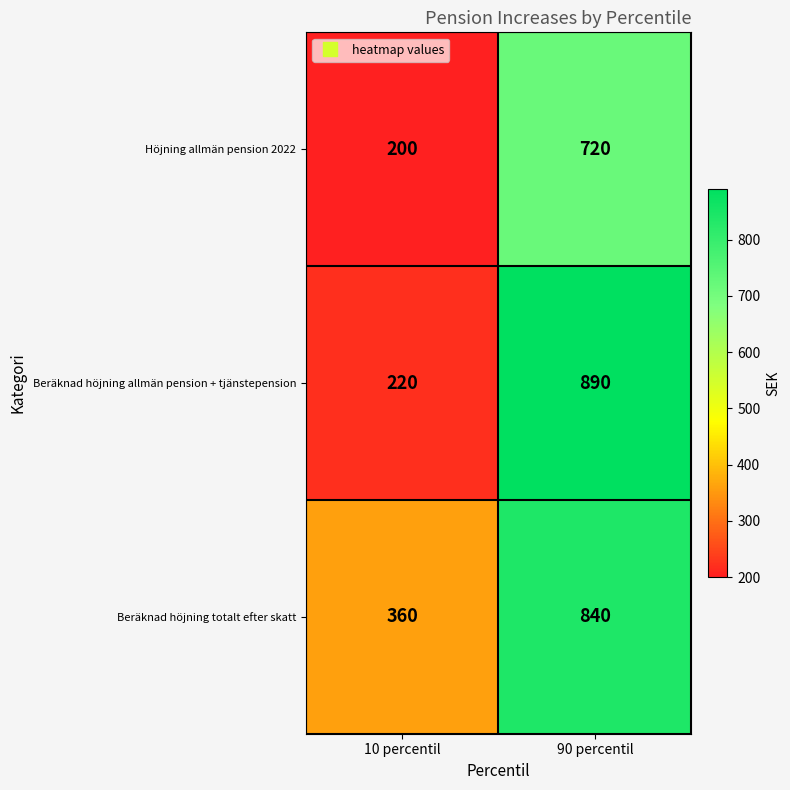

At which category does the chart reach its peak across all series?

90 percentil